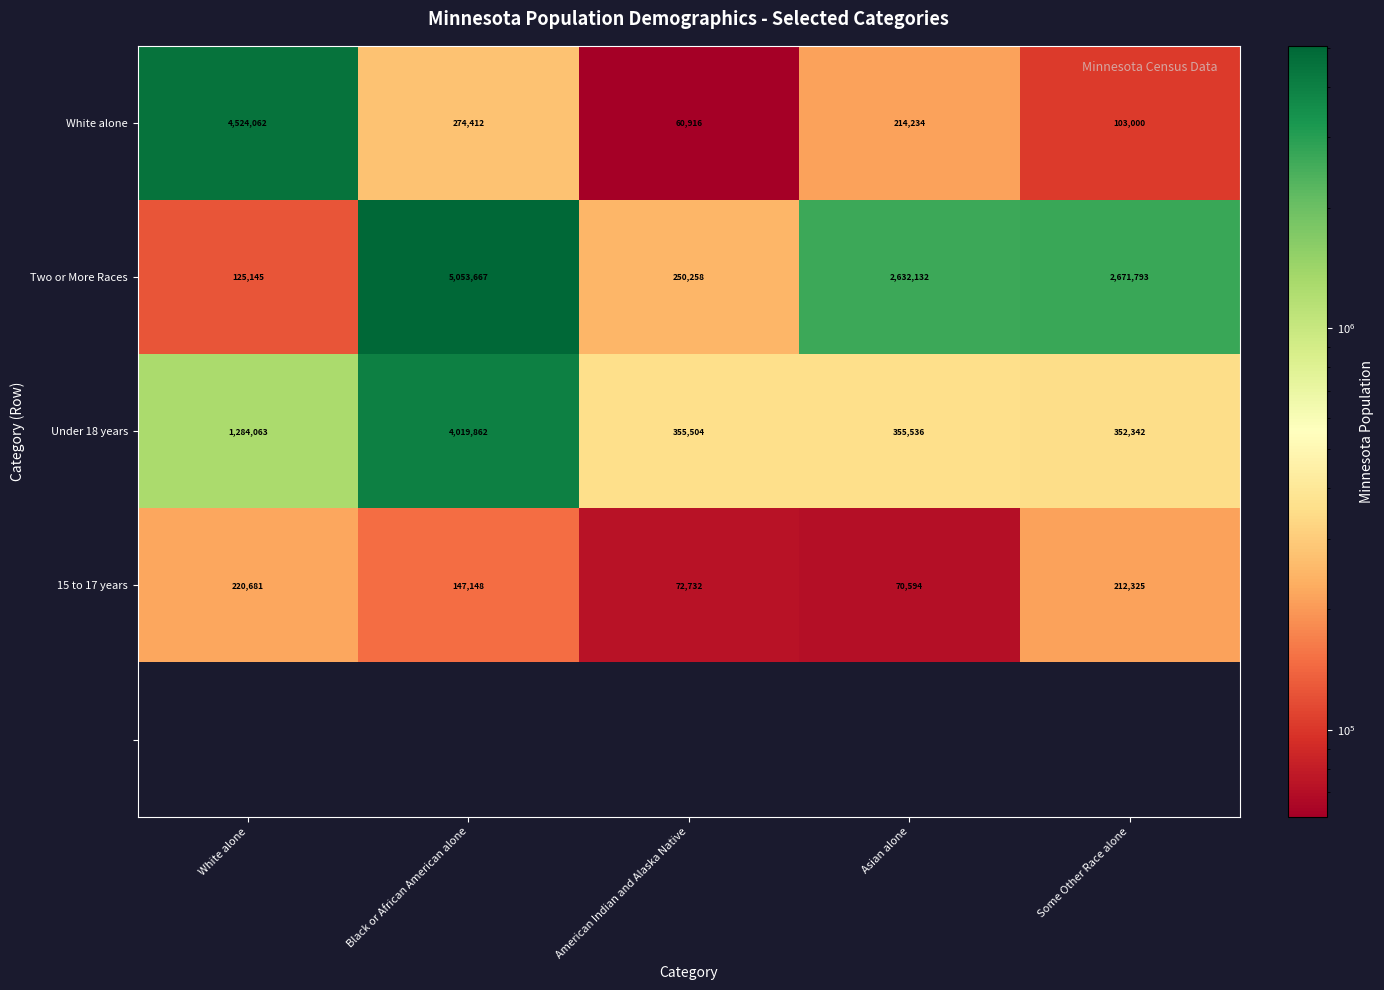

The value of White alone at White alone is 4524062. True or false?

True